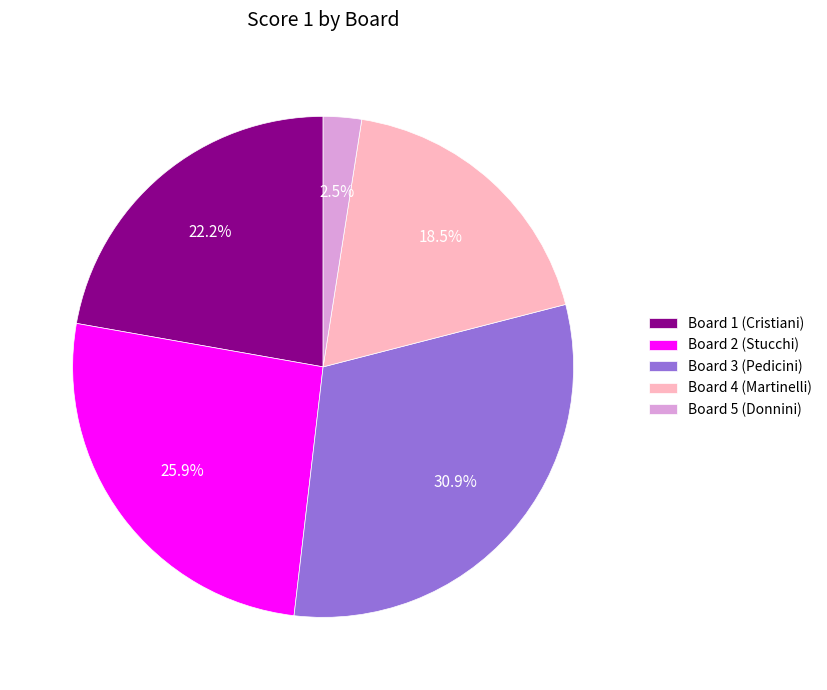

Which has a higher value, Board 4 (Martinelli) or Board 1 (Cristiani)?

Board 1 (Cristiani)